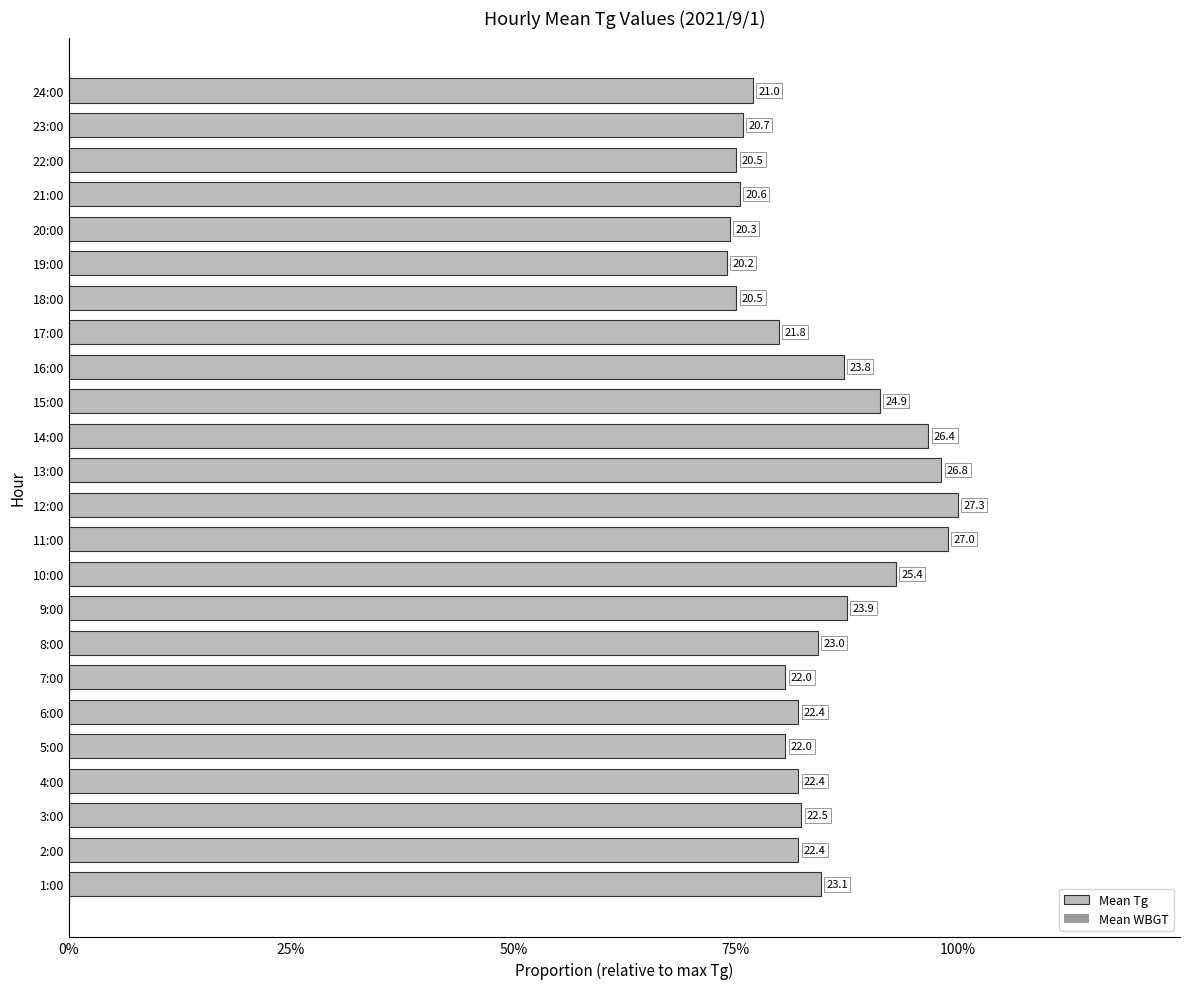

Are the bars horizontal?

Yes